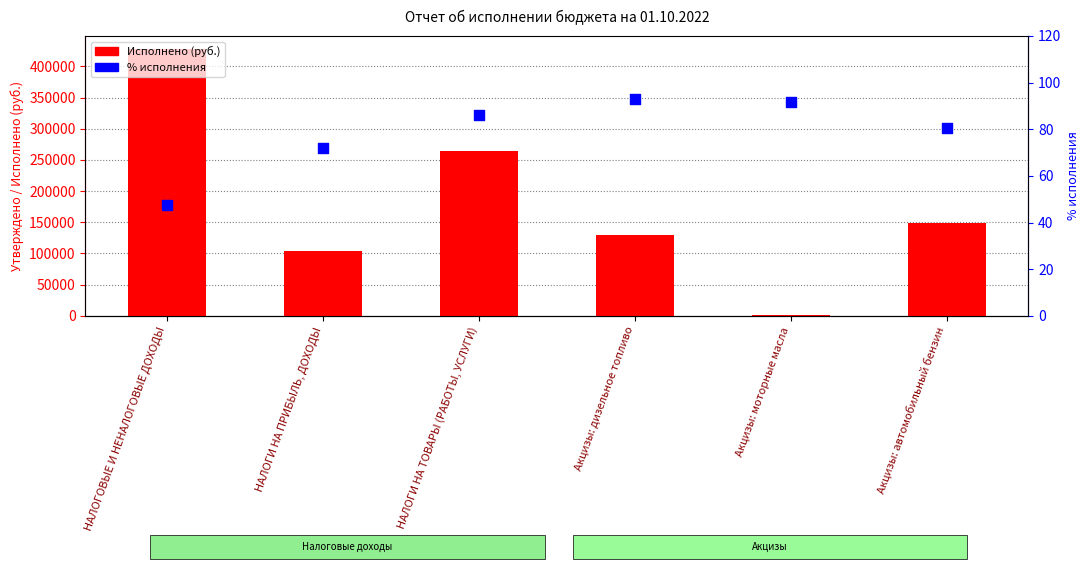

Which series contains the lowest Y value?

% исполнения